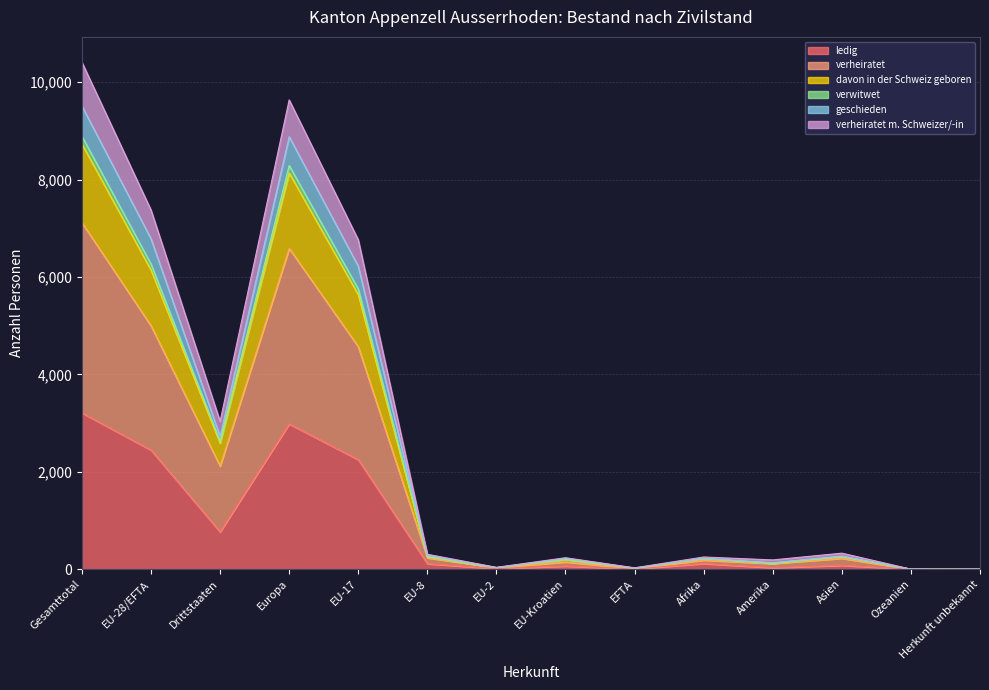

True or false: ledig has a value of -1839 at Herkunft unbekannt.

False